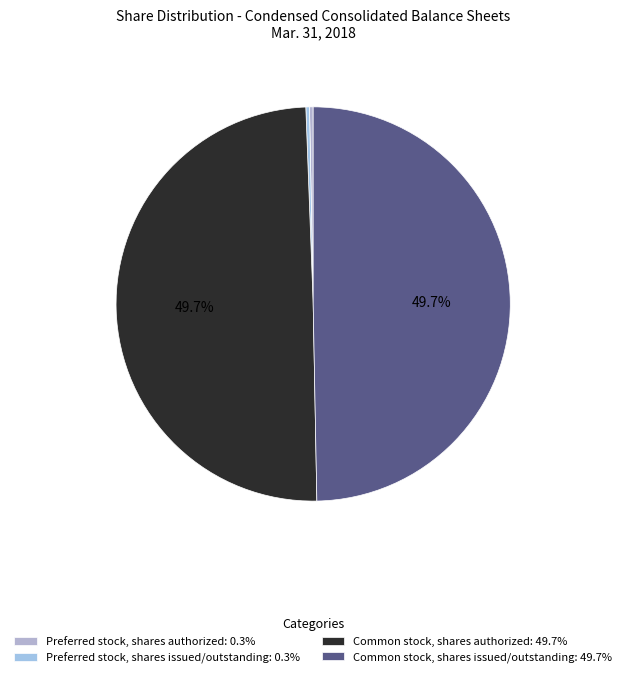

How many slices are in this pie chart?

4